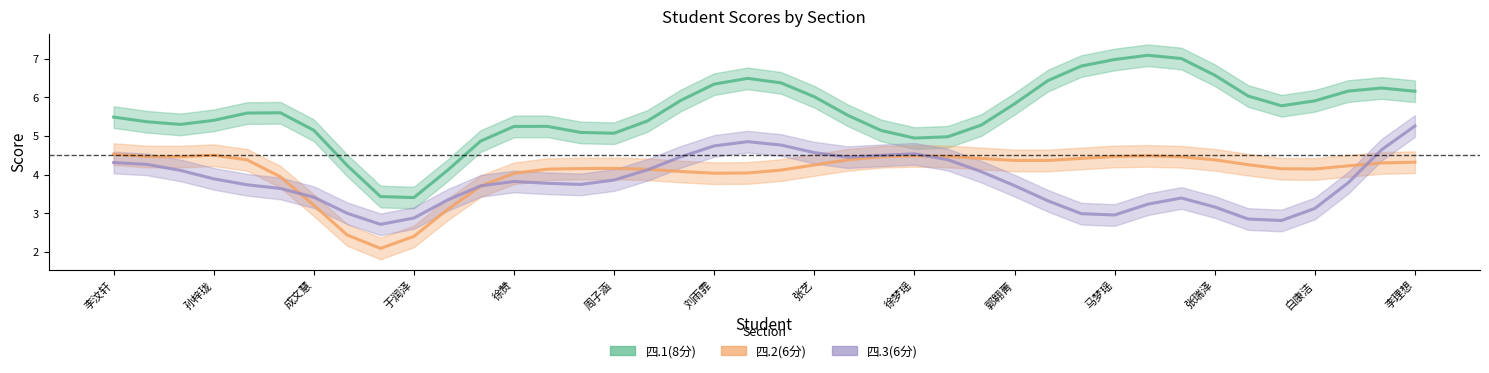

How many data points in 四.1(8分) are above 5?

33